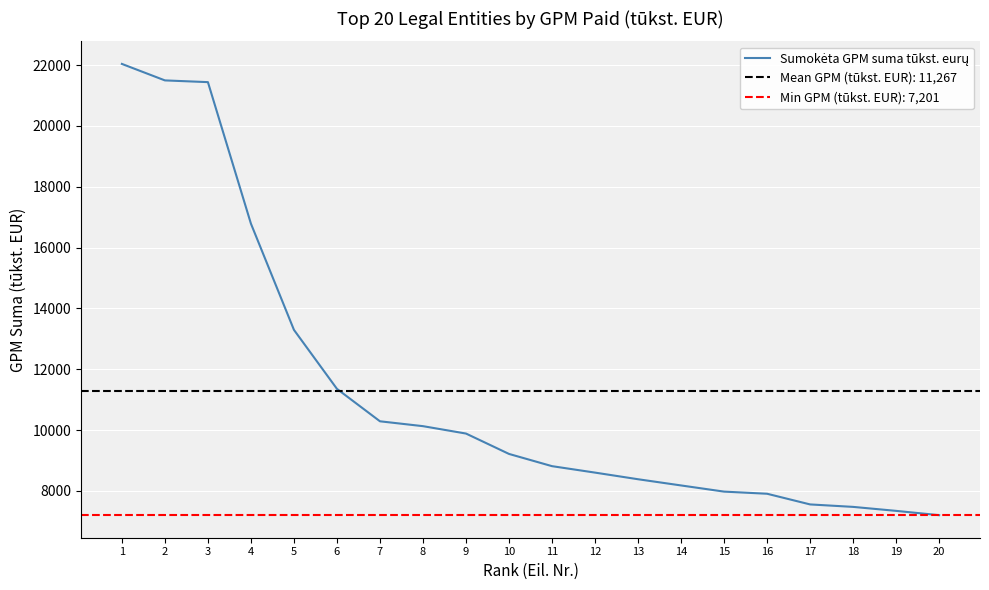

Reading left to right, transcribe all the data shown in this chart.

22037	21495	21438	16785	13293	11353	10287	10127	9884	9214	8812	8600	8382	8178	7975	7905	7554	7473	7342	7201